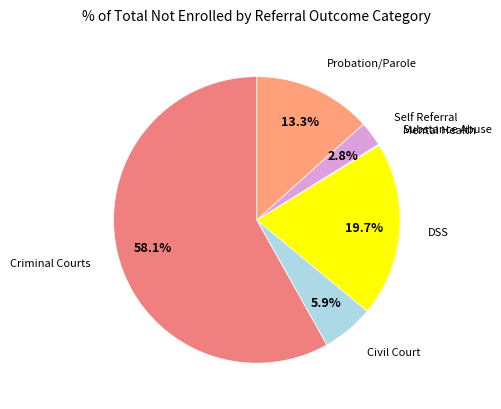

What is the ratio of the value at Probation/Parole to the value at DSS?

0.7